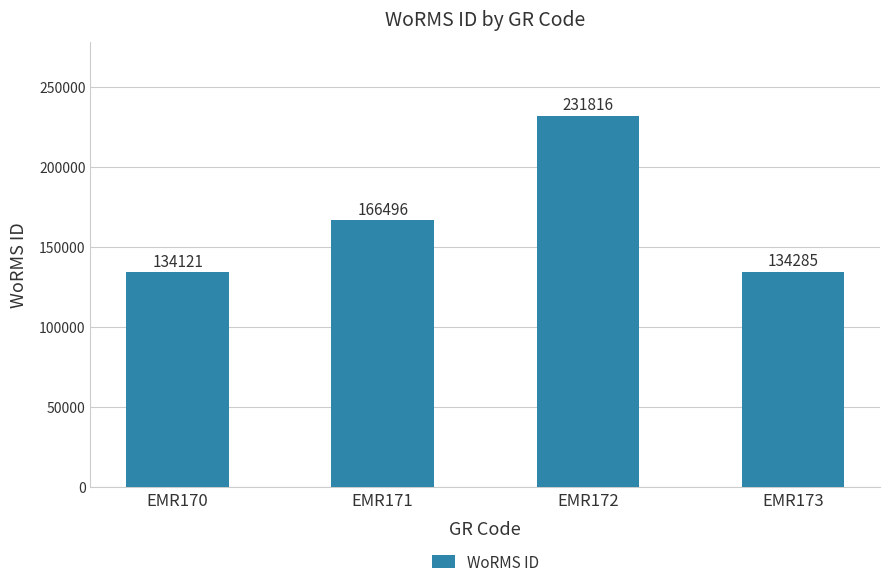

Which has a higher value, EMR173 or EMR171?

EMR171